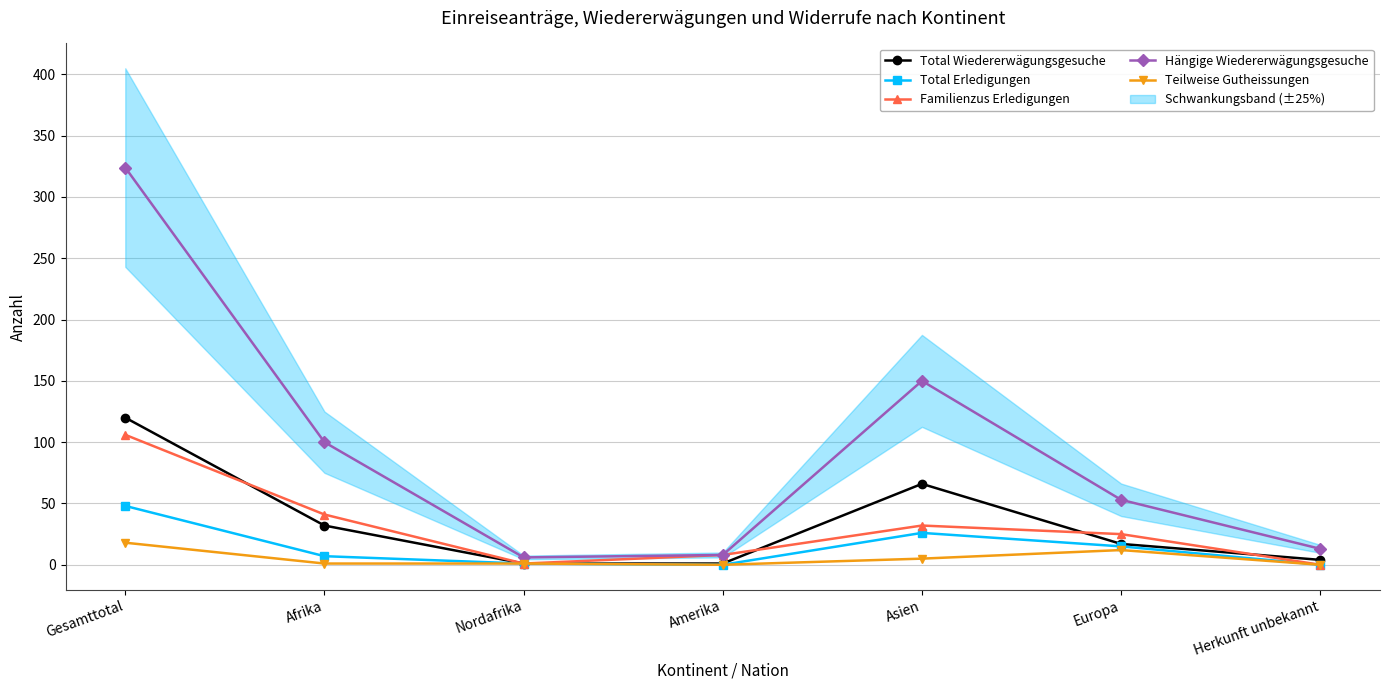

What is the value of the Teilweise Gutheissungen point at the 1st from the left?

18